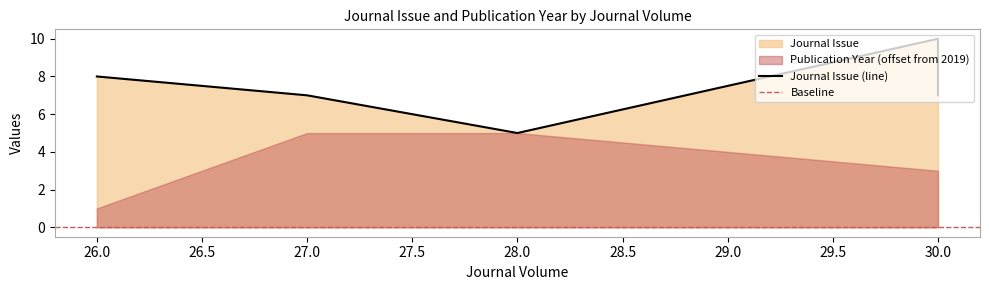

At which label is the value closest to 7?

27